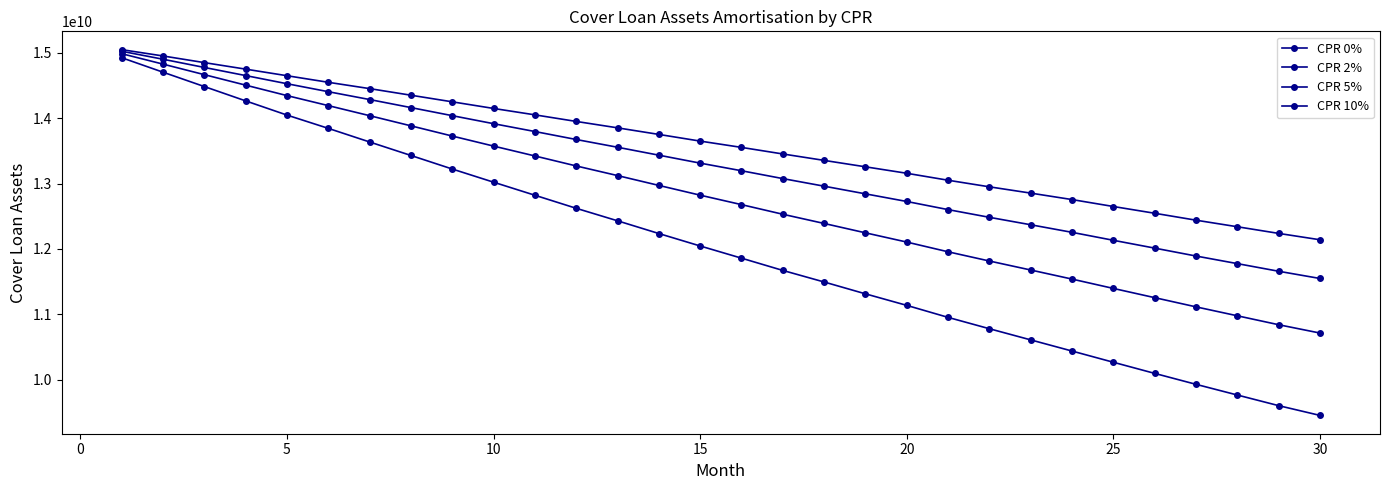

True or false: CPR 10% and CPR 5% intersect in this chart.

False